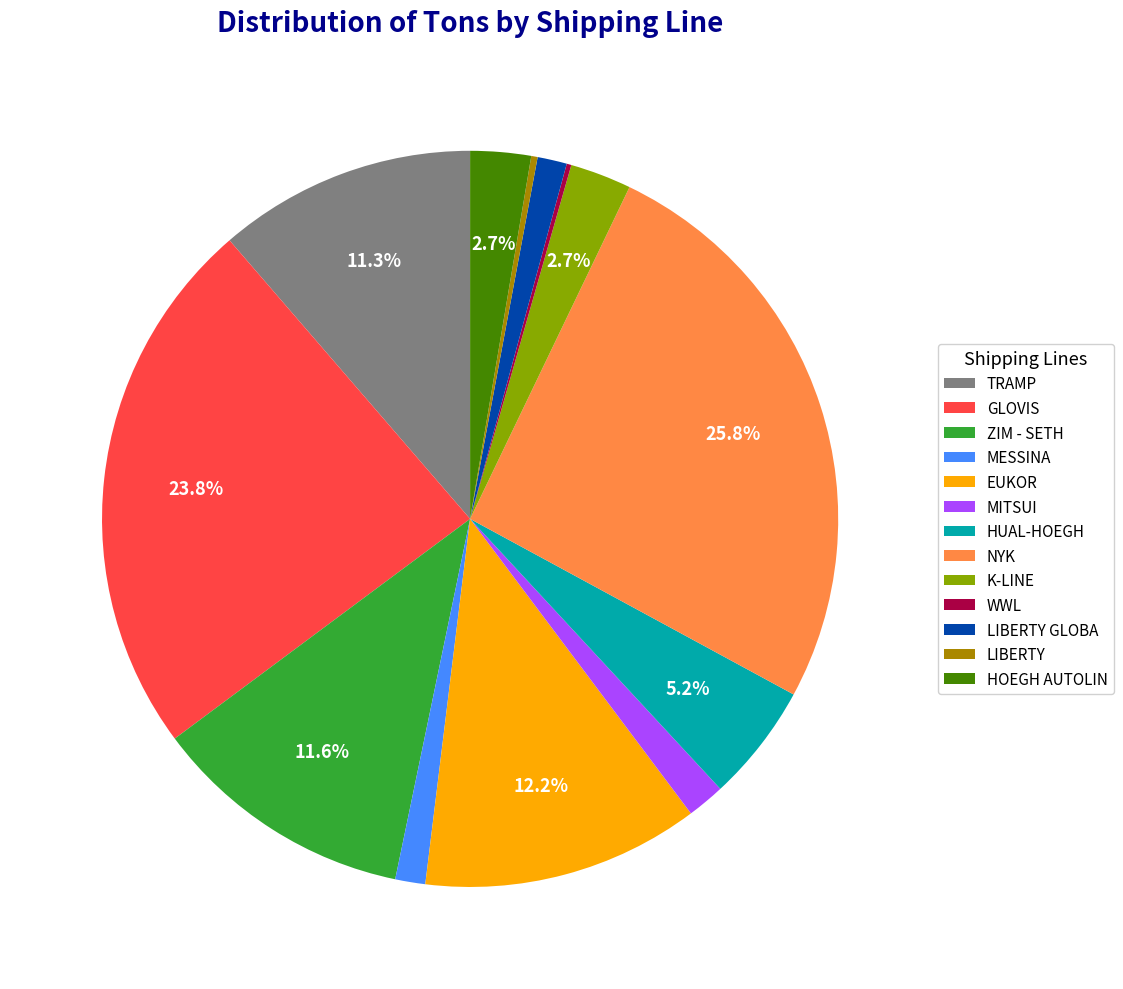

Which slice is the largest?

NYK